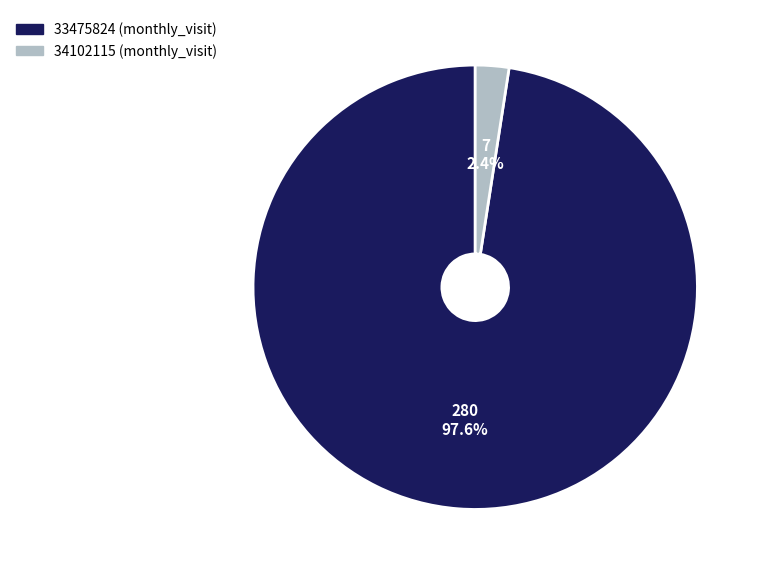

Is 34102115 the majority of the pie?

No